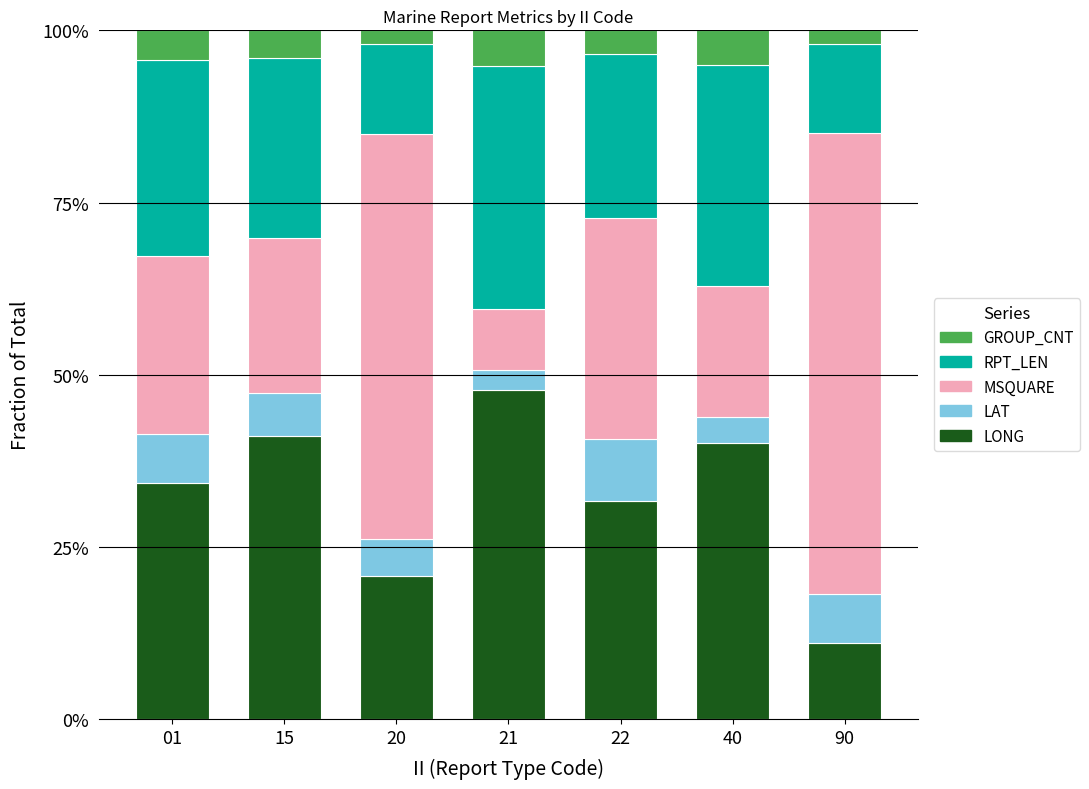

How many MSQUARE values are between 0 and 1?

7